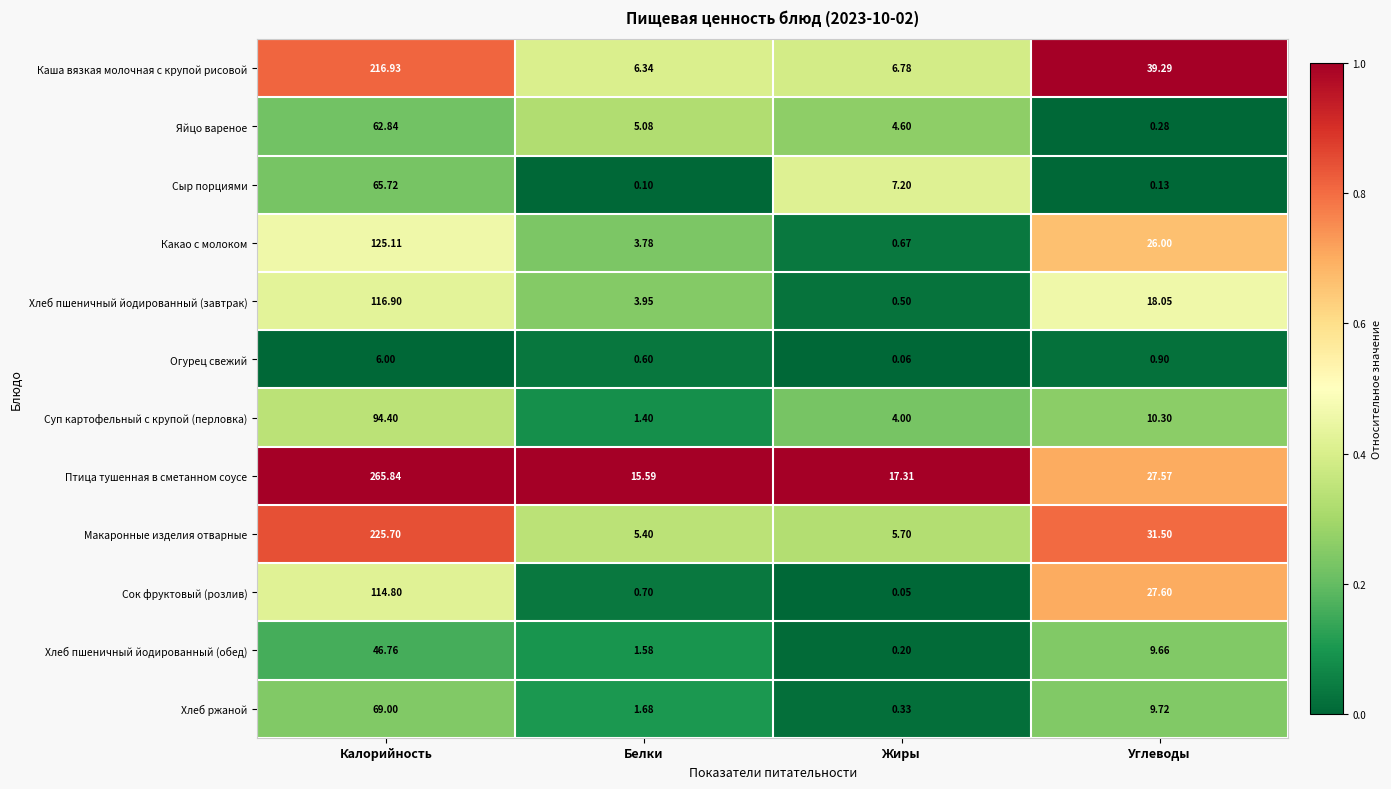

Which series has the largest range (max minus min)?

Птица тушенная в сметанном соусе